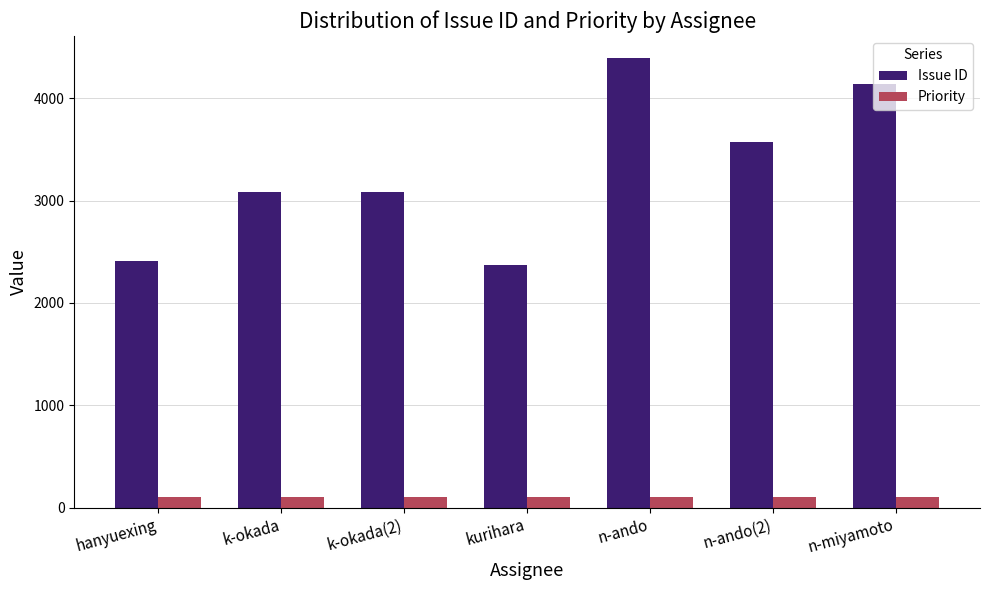

The Priority series shows 100 at k-okada(2). True or false?

True